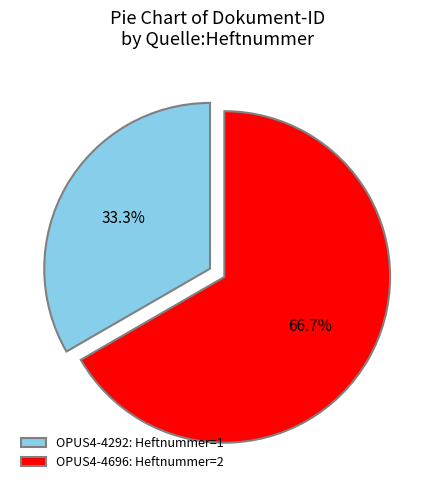

Count the number of slices in the pie.

2